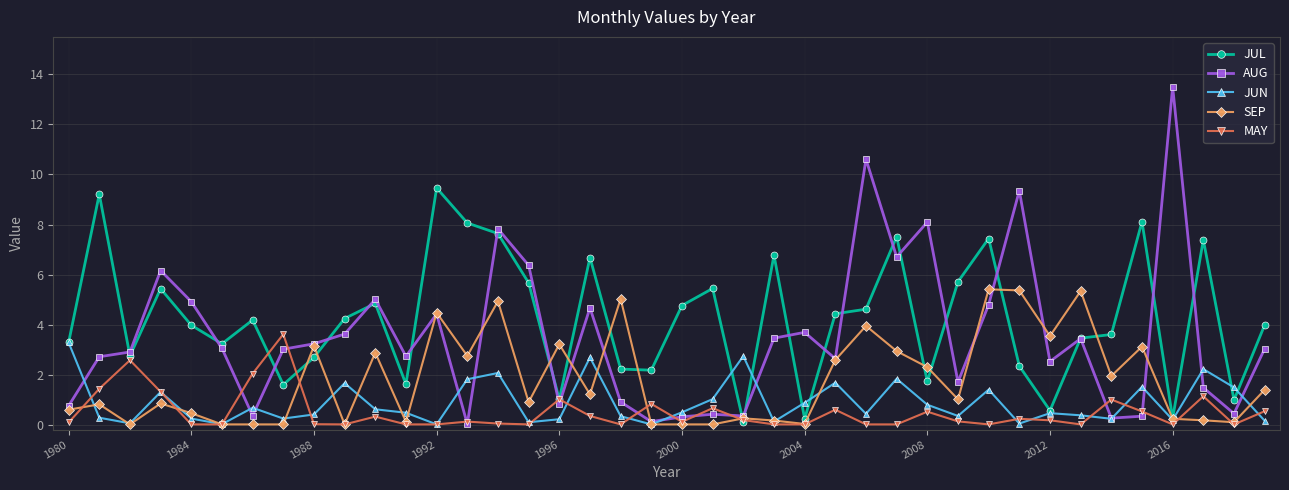

Count the number of data series in this chart.

5